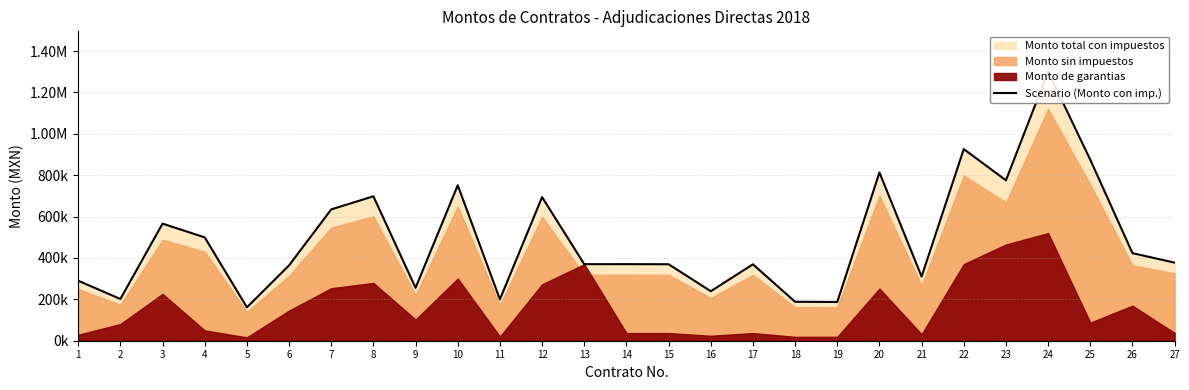

Which category has the lowest value across all series?

5